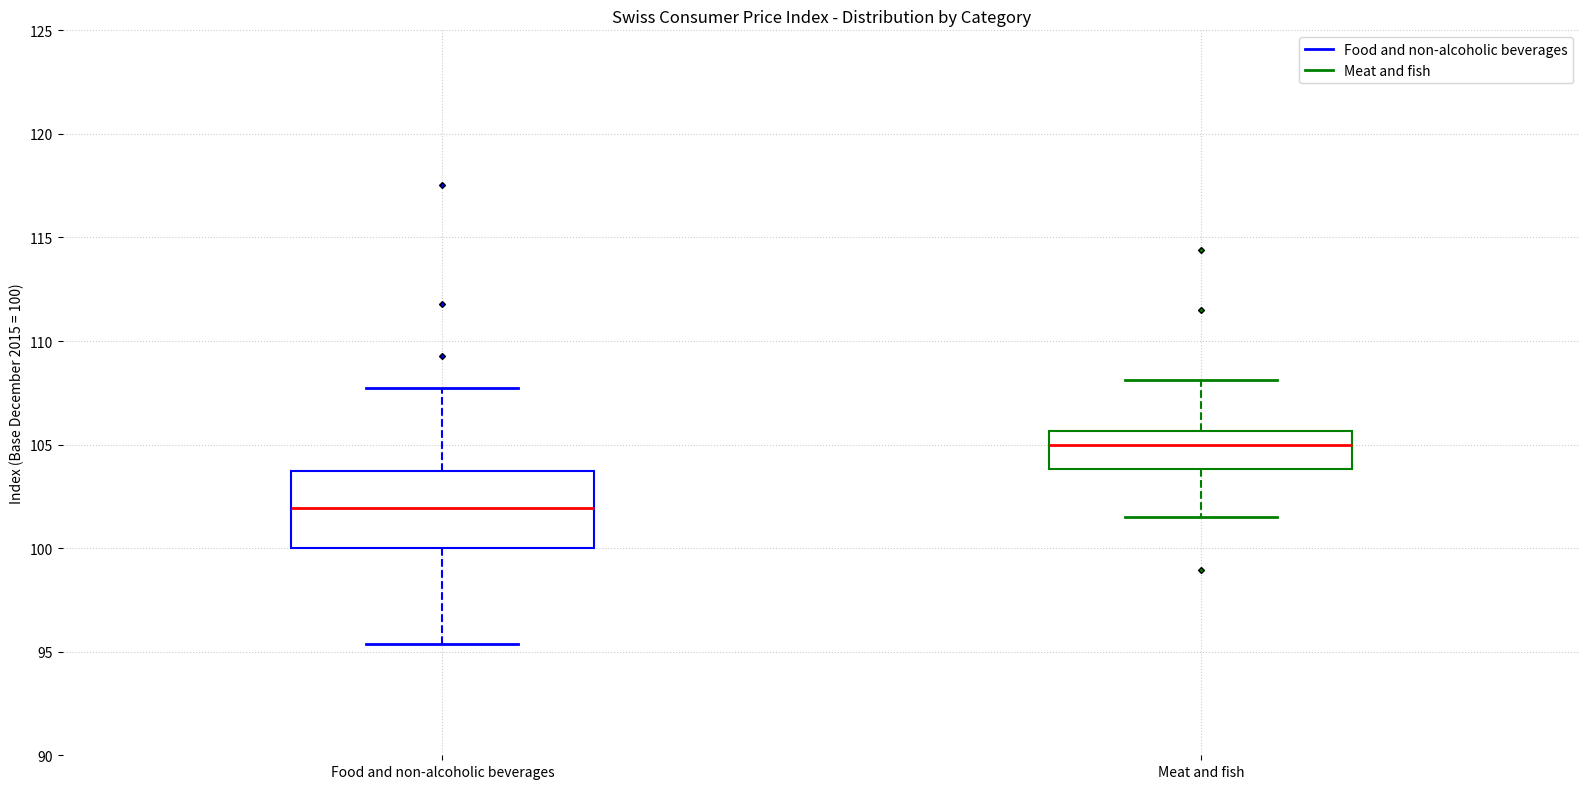

Reading left to right, transcribe this box plot: for each box, give where its median line is, the range the box spans, and where its two whiskers end, as read against the y-axis. The values are not printed on the chart, so give them approximately, as read against the axis.

Food and non-alcoholic beverages: median 102.0, box 100.0 to 103.5, whiskers 95.5 to 107.5
Meat and fish: median 105.0, box 104.0 to 105.5, whiskers 101.5 to 108.0